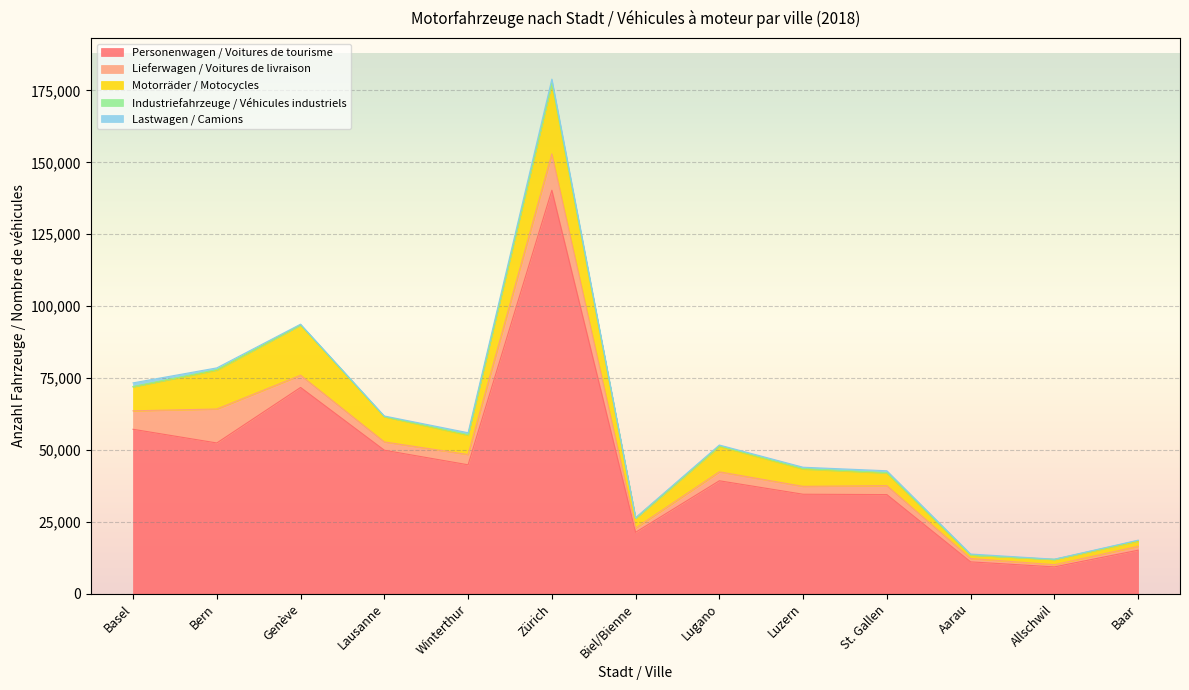

Which category has the lowest value in the Motorräder / Motocycles series?

Aarau